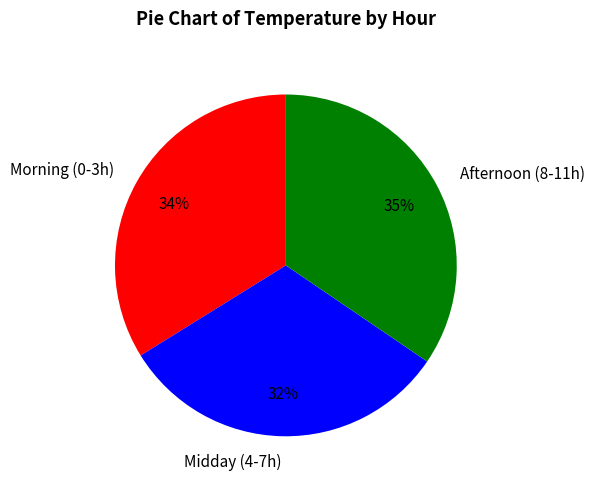

Is it true that Midday (4-7h) is 32% of the pie?

True